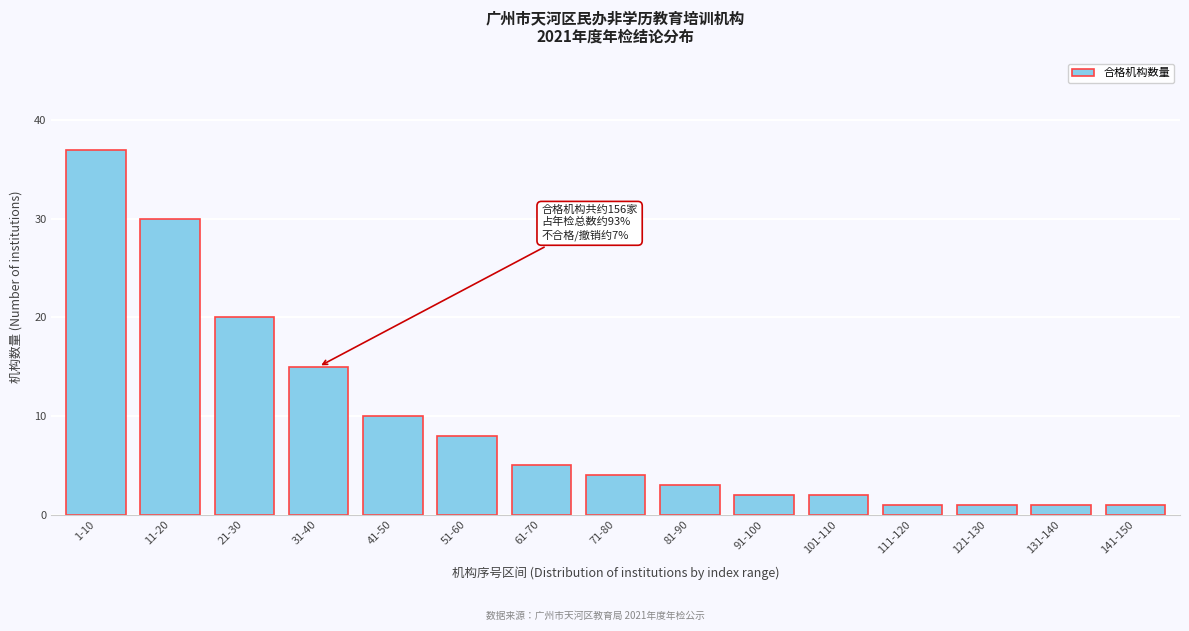

Reading left to right, extract all data points from this chart.

37	30	20	15	10	8	5	4	3	2	2	1	1	1	1